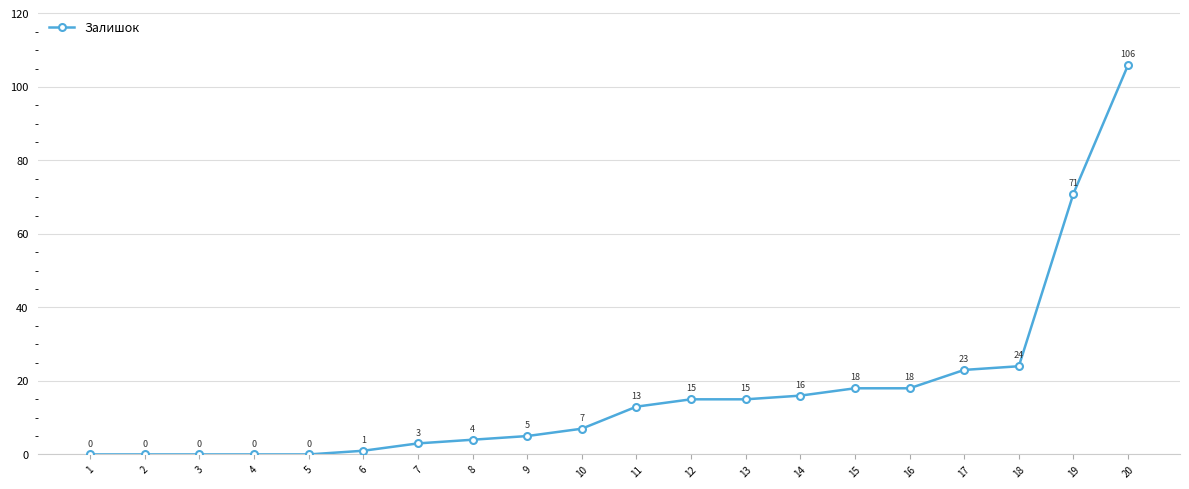

Between 19 and 17, which is larger?

19